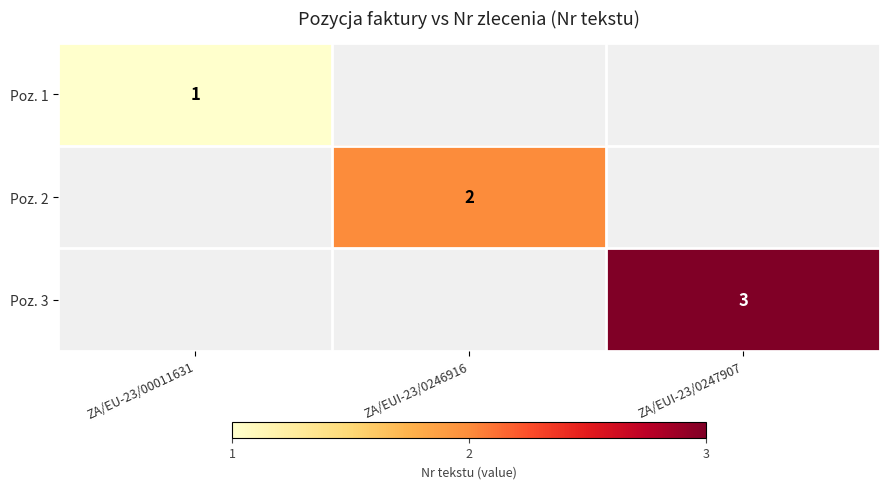

At how many categories does at least one series exceed 2?

1